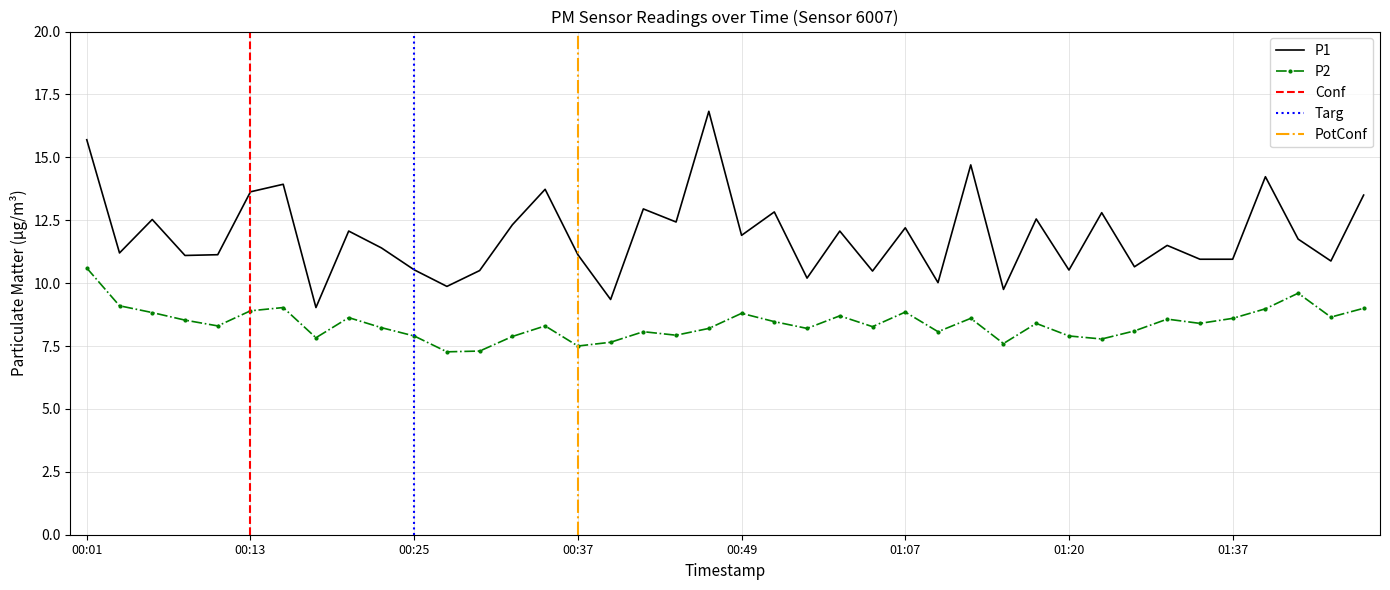

Between 00:05 and 01:15, which is larger?

00:05